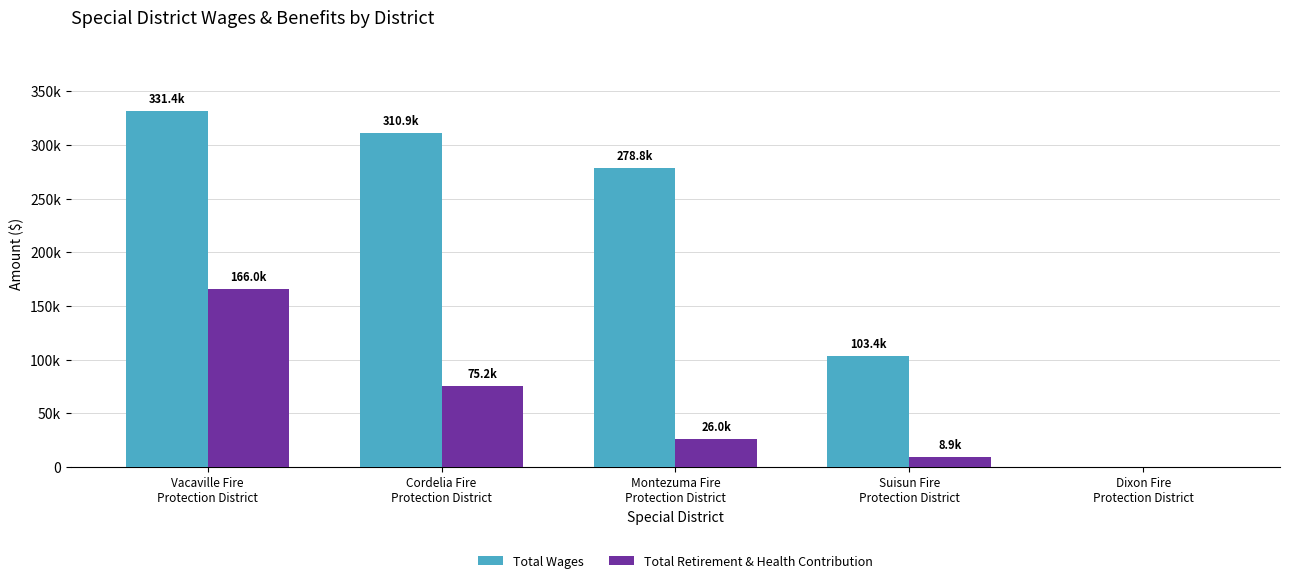

Reading right to left, extract all data points from this chart.

Total Wages: Dixon Fire
Protection District=0	Suisun Fire
Protection District=103434	Montezuma Fire
Protection District=278773	Cordelia Fire
Protection District=310850	Vacaville Fire
Protection District=331431
Total Retirement & Health Contribution: Dixon Fire
Protection District=0	Suisun Fire
Protection District=8895	Montezuma Fire
Protection District=26000	Cordelia Fire
Protection District=75241	Vacaville Fire
Protection District=165989